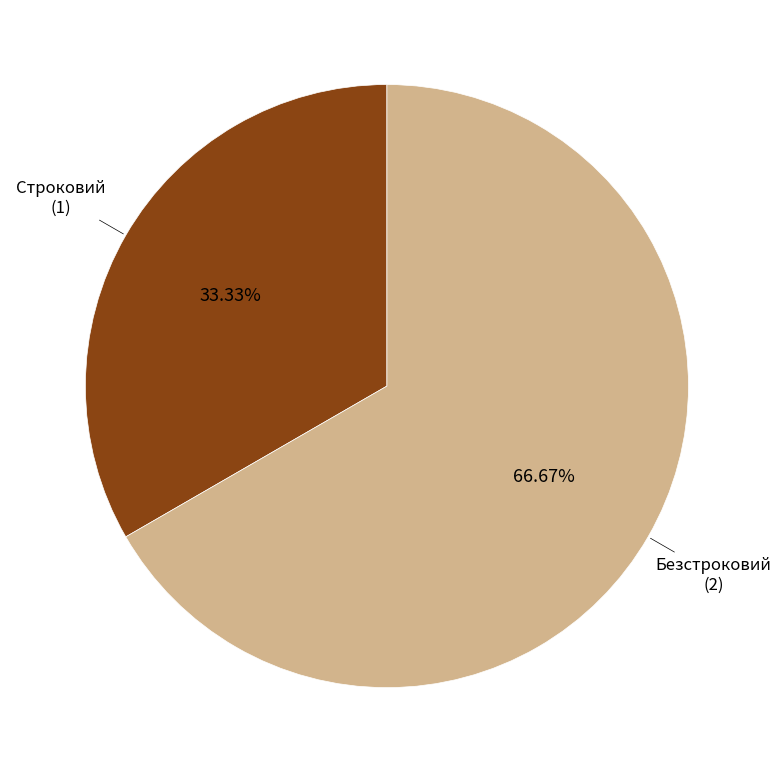

Is there a majority slice in this chart?

Yes